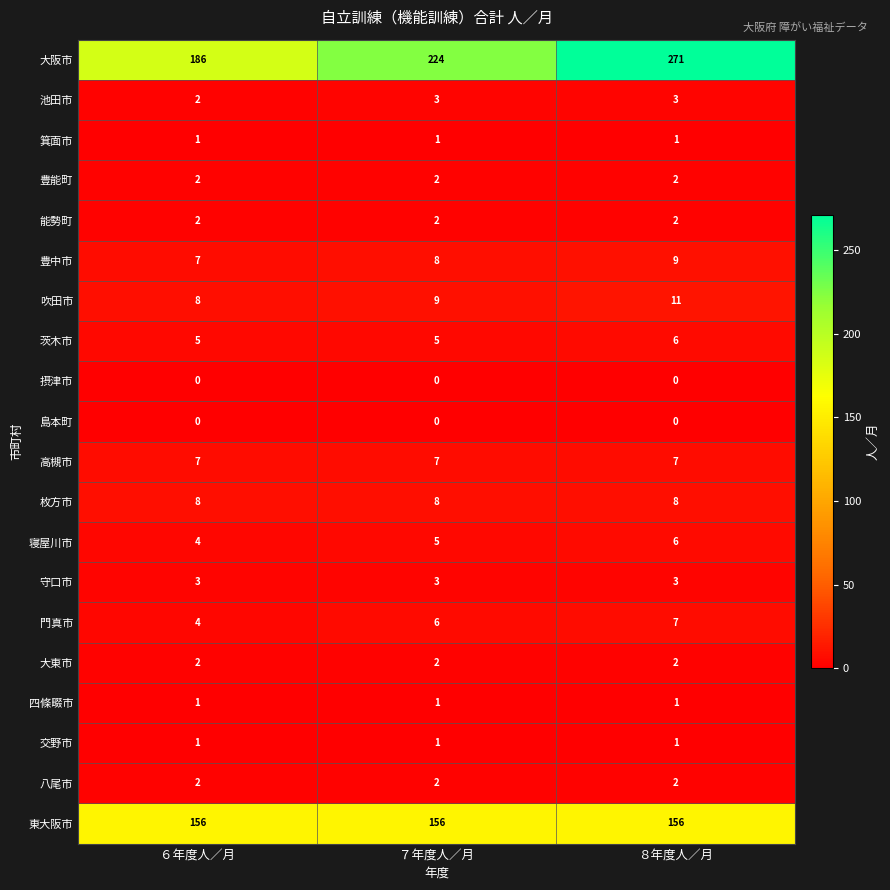

Which series has the largest range (max minus min)?

大阪市